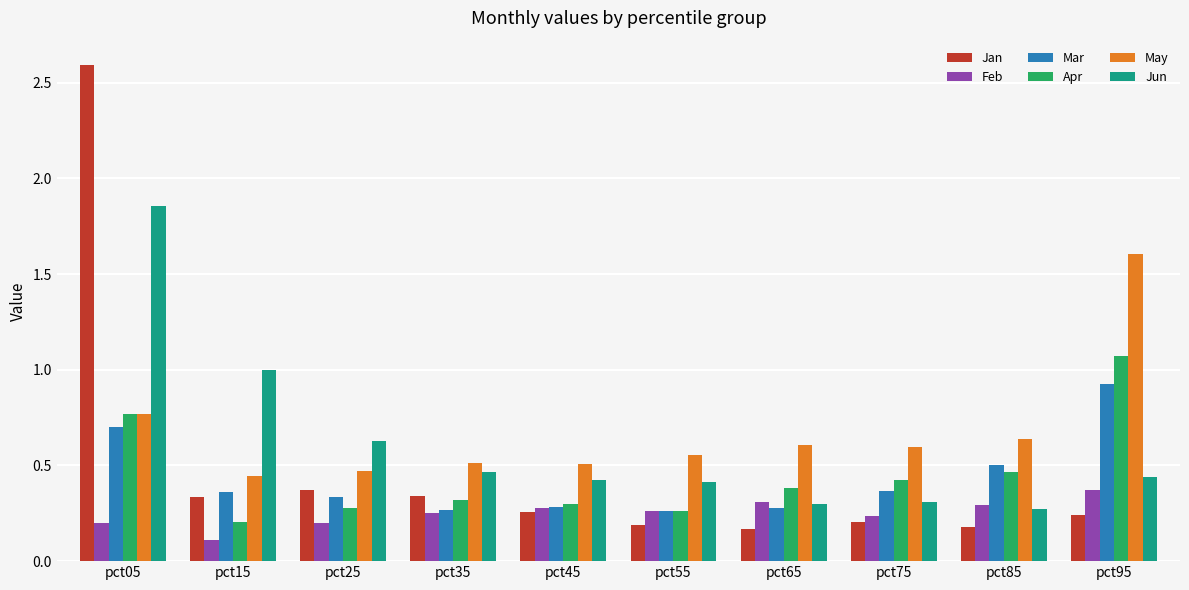

At which label does Jun reach its minimum?

pct85